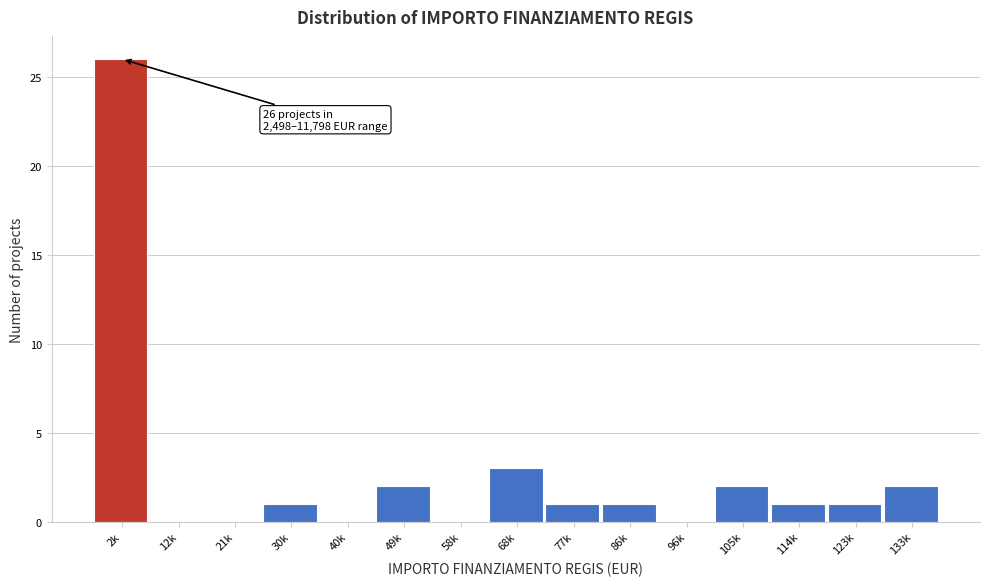

Reading left to right, list all the values displayed in this chart.

2k=26	12k=0	21k=0	30k=1	40k=0	49k=2	58k=0	68k=3	77k=1	86k=1	96k=0	105k=2	114k=1	123k=1	133k=2